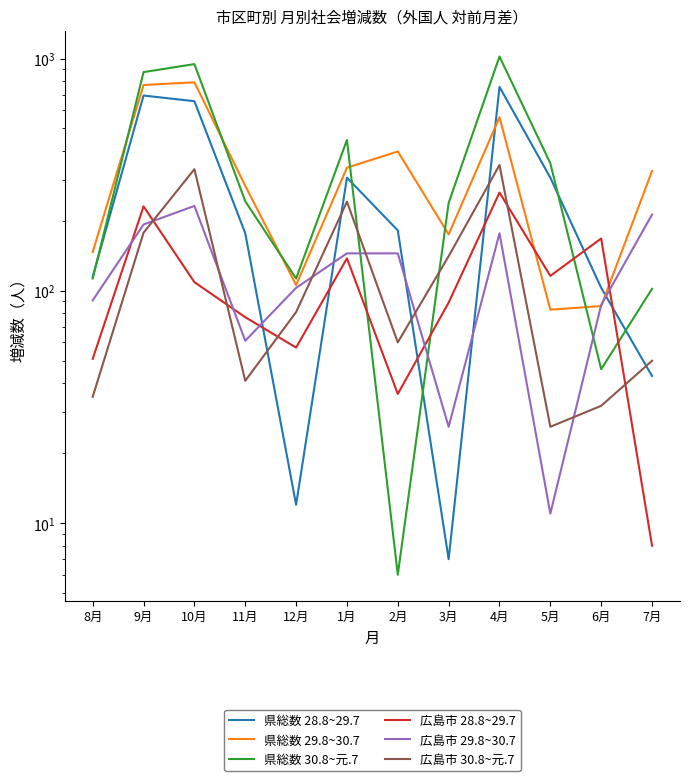

List the labels in order of 広島市 28.8~29.7 value, largest first.

4月, 9月, 6月, 1月, 5月, 10月, 3月, 11月, 12月, 8月, 2月, 7月